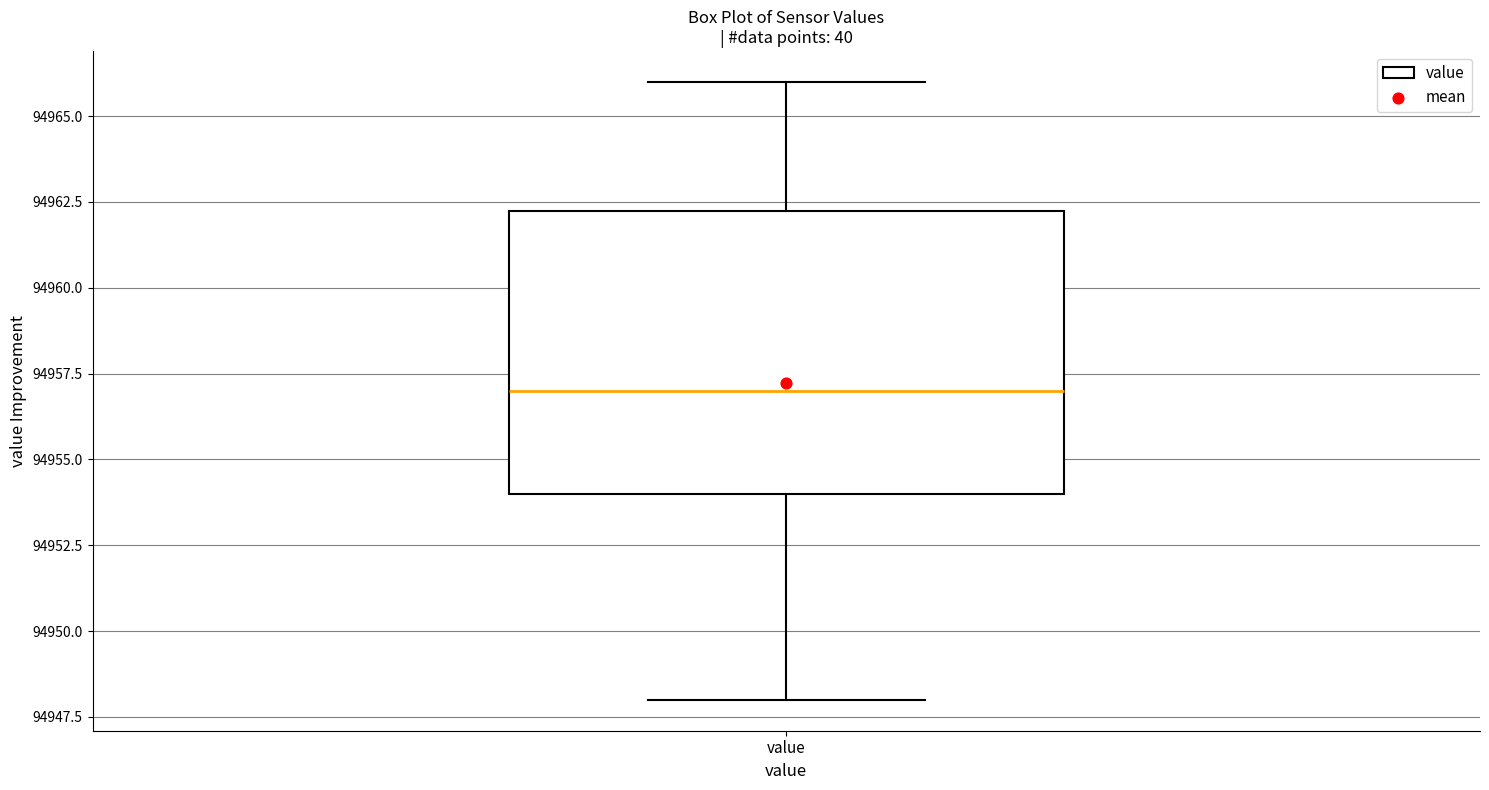

Read this box plot against the y-axis: the position of the median line, the range covered by the box, and the ends of both whiskers. The values are not printed on the chart, so give them approximately, as read against the axis.

median 94957.0, box 94954.0 to 94962.5, whiskers 94948.0 to 94966.0